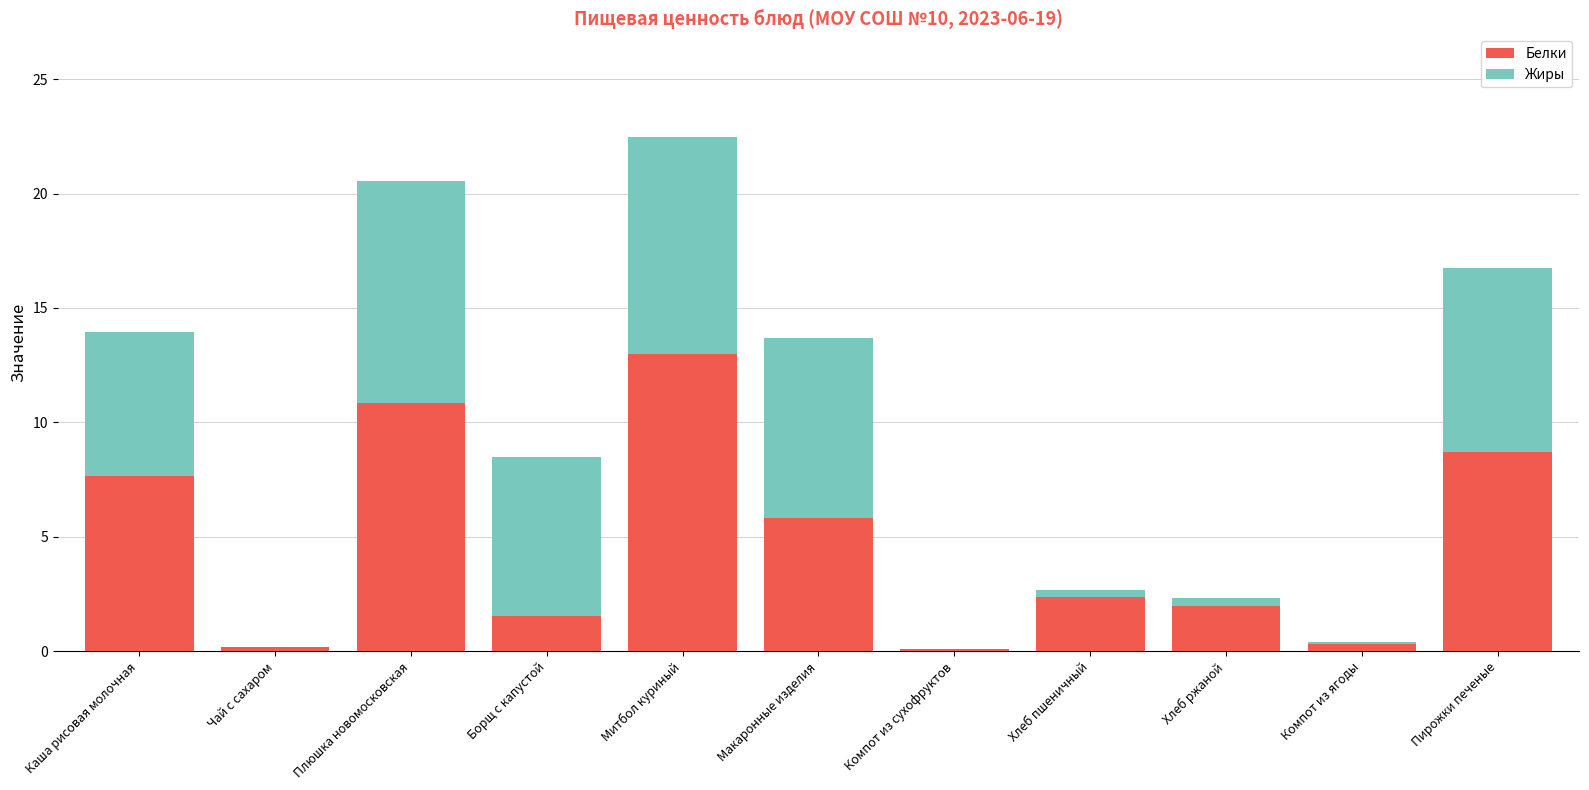

What is the maximum value for Белки?

13.0